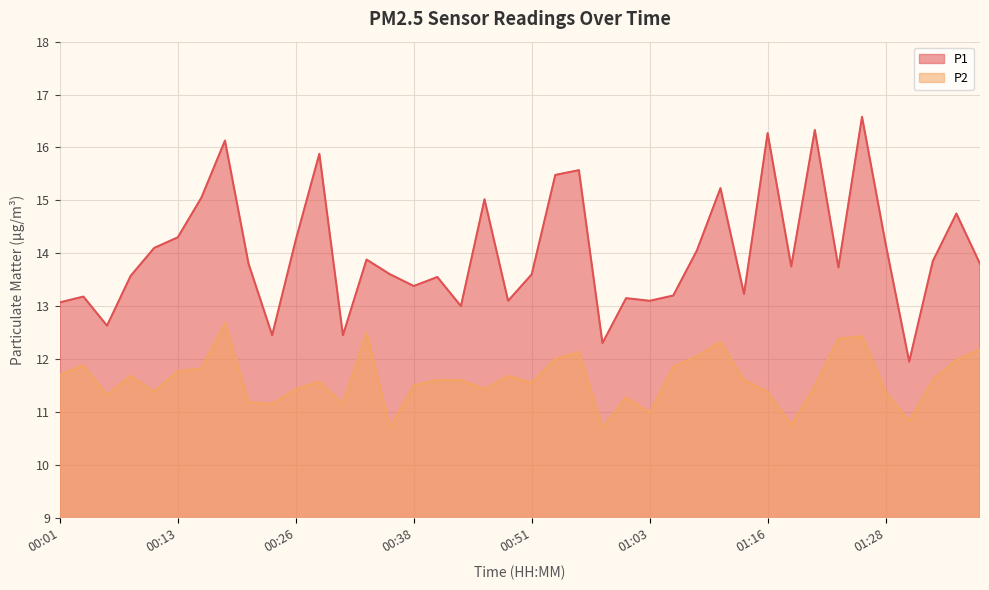

What is the sum of the P2 values at 00:16 and 00:31?

23.0